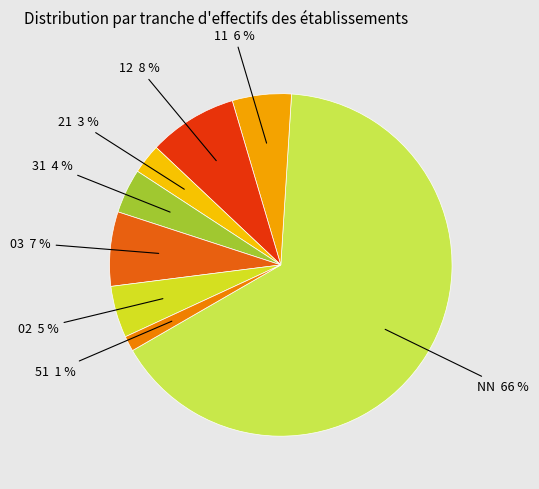

Does any single category account for the majority?

Yes